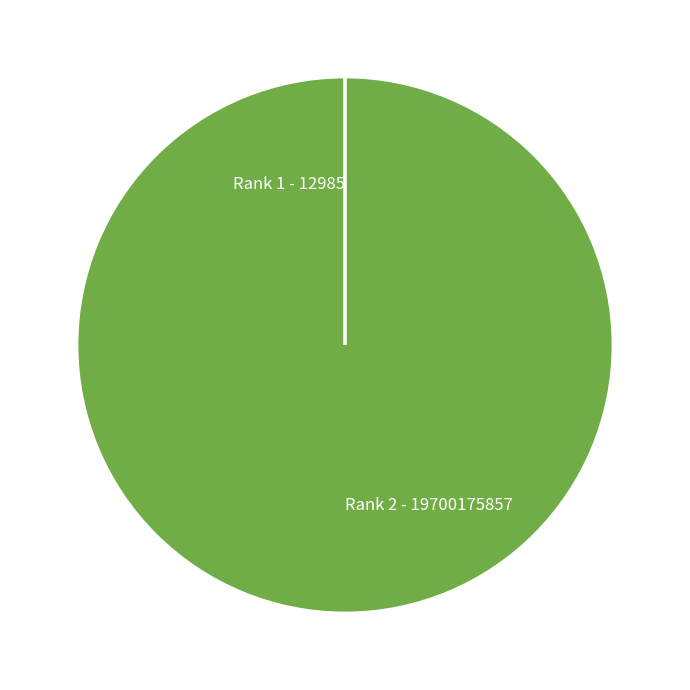

Does Rank 2 - 19700175857 represent more than half of the total?

Yes